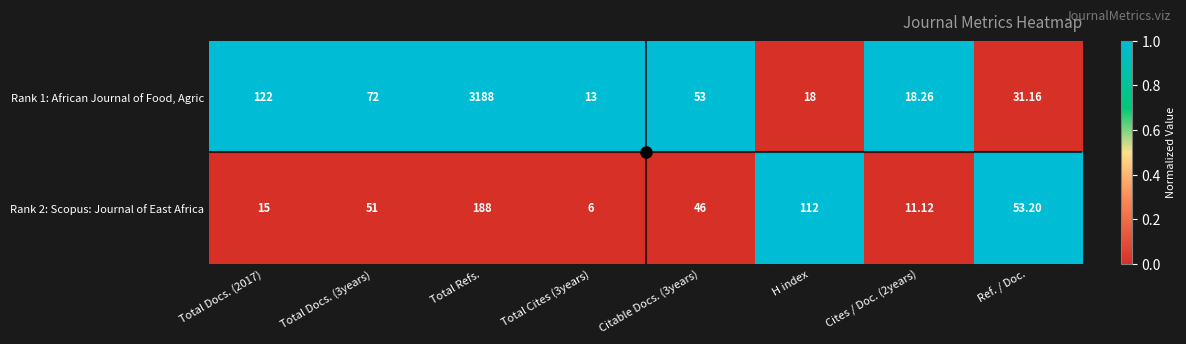

How many data points does each series have?

8